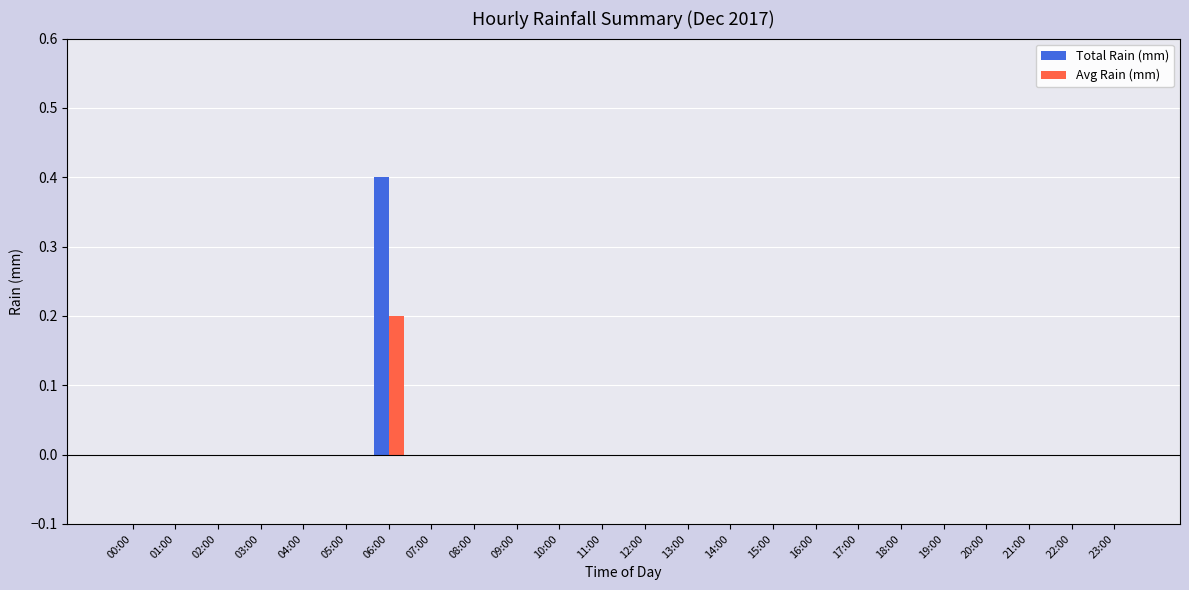

What is the highest value of the Total Rain (mm) series?

0.4